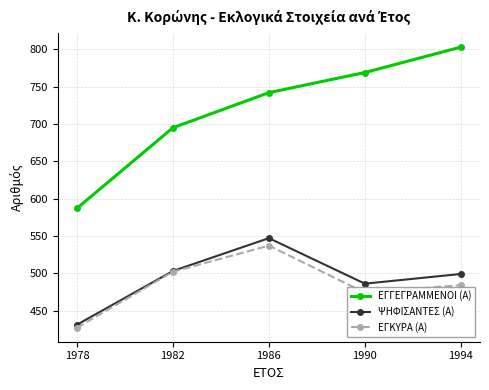

Reading left to right, list all the values displayed in this chart.

ΕΓΓΕΓΡΑΜΜΕΝΟΙ (Α): 1978=587	1982=695	1986=742	1990=769	1994=803
ΨΗΦΙΣΑΝΤΕΣ (Α): 1978=431	1982=503	1986=547	1990=486	1994=499
ΕΓΚΥΡΑ (Α): 1978=427	1982=502	1986=537	1990=474	1994=484